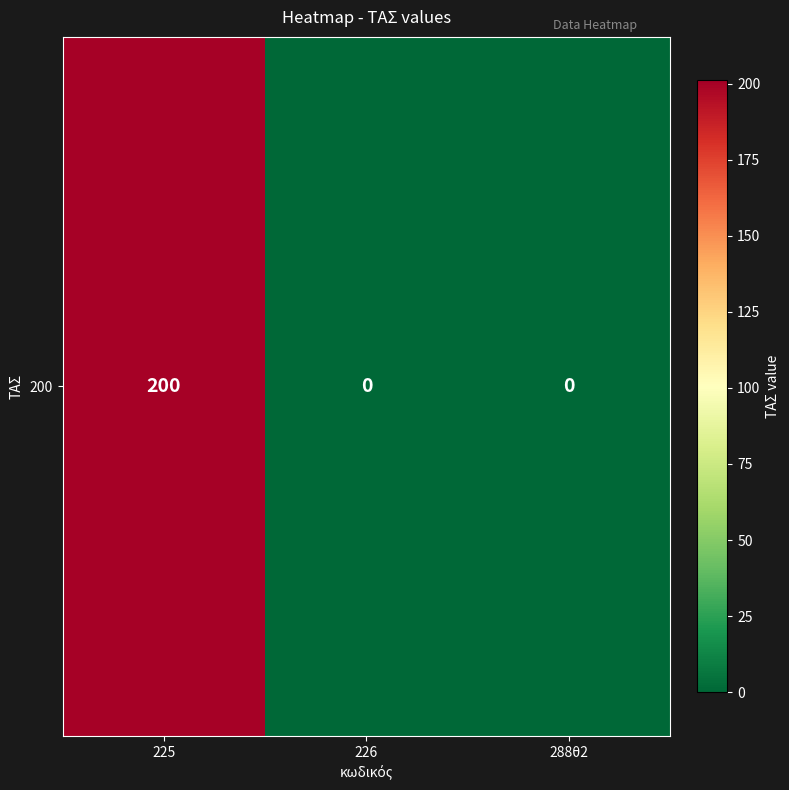

Is it true that the value at 225 is 349?

False